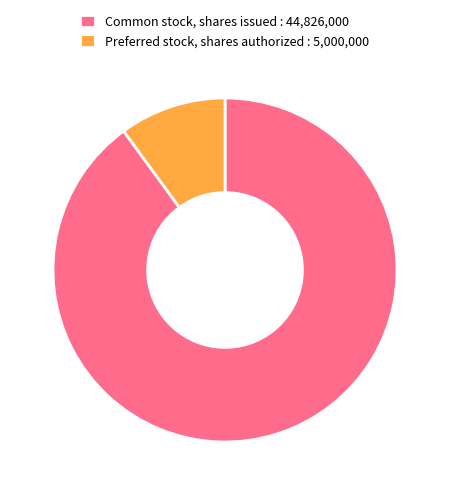

Combined, do Preferred stock, shares authorized : 5,000,000 and Common stock, shares issued : 44,826,000 account for over 50%?

Yes